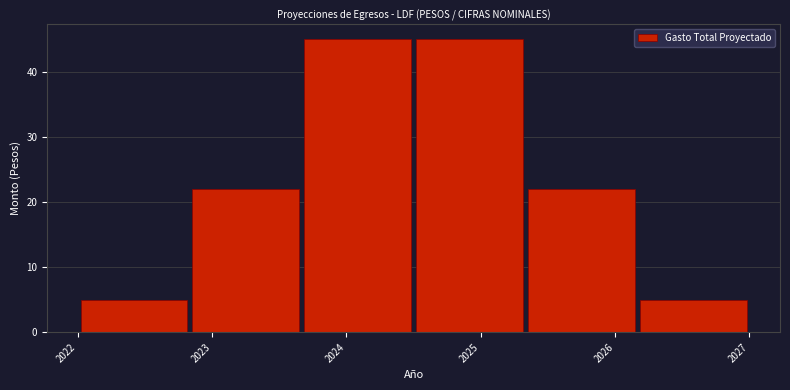

Reading left to right, list every bar in this chart as the range it spans on the x-axis followed by its height. Neither the bar edges nor the heights are printed on the chart, so give them approximately, as read against the axes.

2022.0 to 2022.8: 5
2022.8 to 2023.7: 22
2023.7 to 2024.5: 45
2024.5 to 2025.3: 45
2025.3 to 2026.2: 22
2026.2 to 2027.0: 5